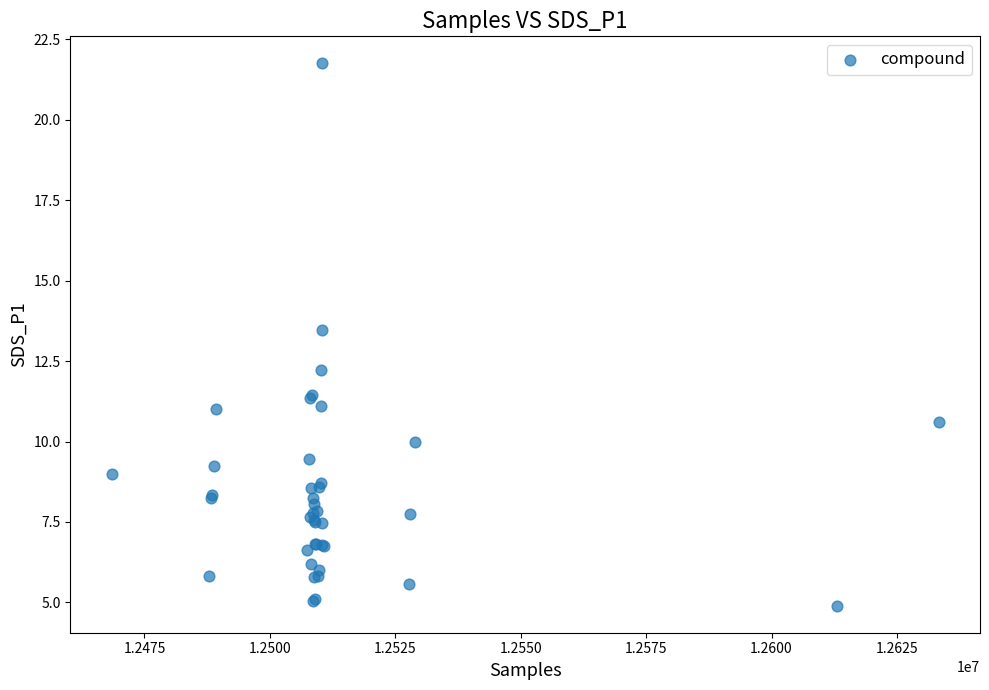

What Y value in the scatter plot is closest to 13?

13.5